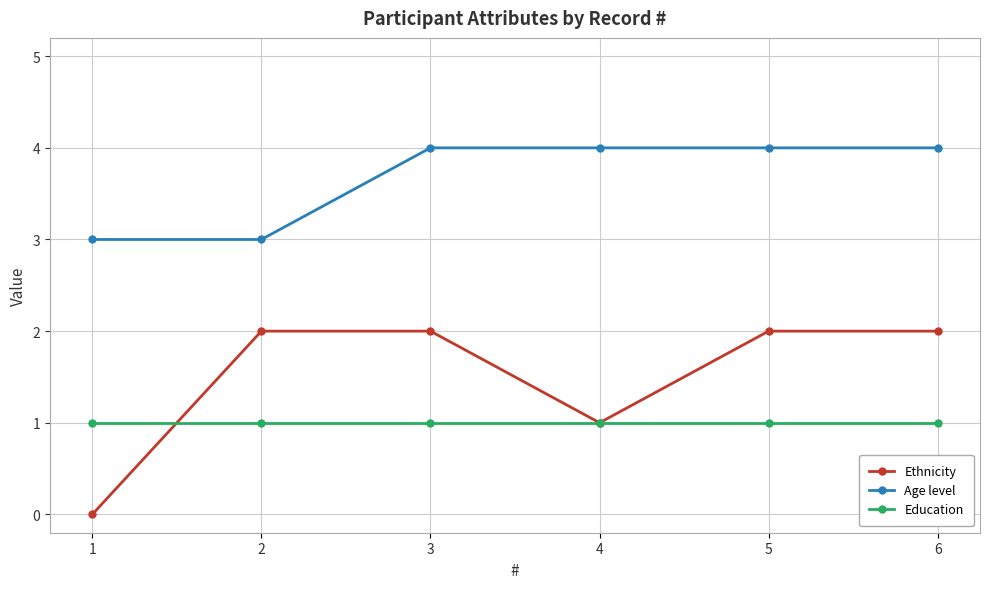

What is the spread (max minus min) of values at 6?

3